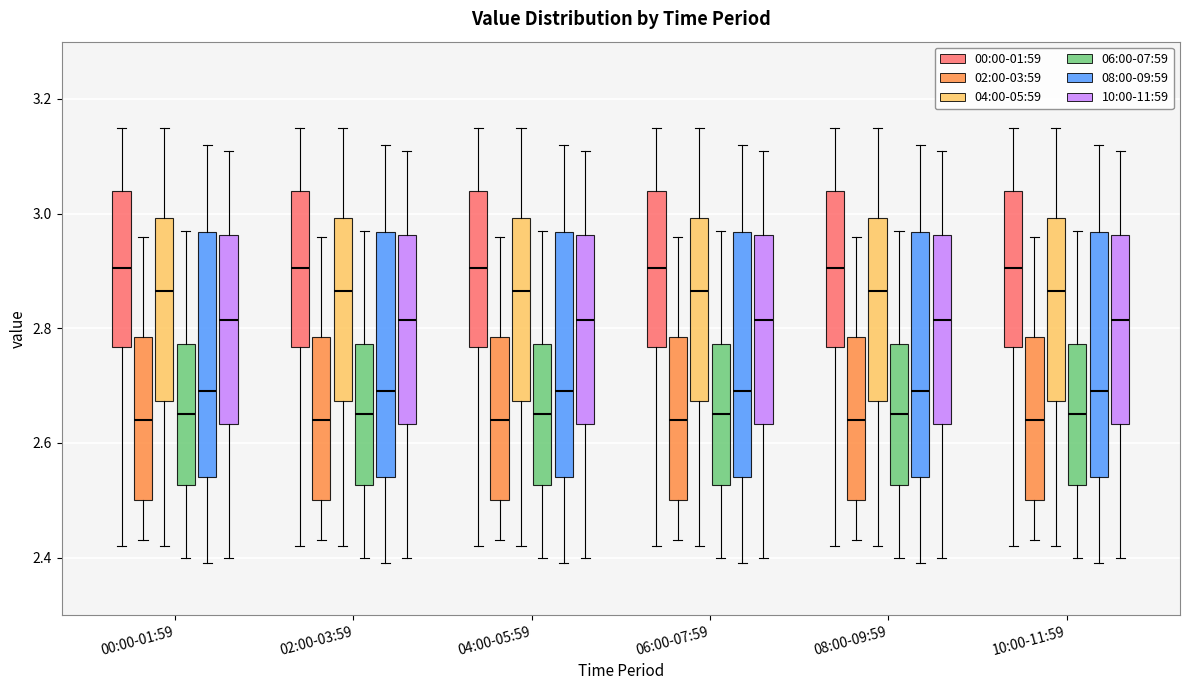

Reading left to right, transcribe this box plot: for each box, give where its median line is, the range the box spans, and where its two whiskers end, as read against the y-axis. The values are not printed on the chart, so give them approximately, as read against the axis.

00:00-01:59 (00:00-01:59): median 2.90, box 2.76 to 3.04, whiskers 2.42 to 3.16
00:00-01:59 (02:00-03:59): median 2.64, box 2.50 to 2.78, whiskers 2.44 to 2.96
00:00-01:59 (04:00-05:59): median 2.86, box 2.68 to 3.00, whiskers 2.42 to 3.16
00:00-01:59 (06:00-07:59): median 2.66, box 2.52 to 2.78, whiskers 2.40 to 2.98
00:00-01:59 (08:00-09:59): median 2.70, box 2.54 to 2.96, whiskers 2.40 to 3.12
00:00-01:59 (10:00-11:59): median 2.82, box 2.64 to 2.96, whiskers 2.40 to 3.12
02:00-03:59 (00:00-01:59): median 2.90, box 2.76 to 3.04, whiskers 2.42 to 3.16
02:00-03:59 (02:00-03:59): median 2.64, box 2.50 to 2.78, whiskers 2.44 to 2.96
02:00-03:59 (04:00-05:59): median 2.86, box 2.68 to 3.00, whiskers 2.42 to 3.16
02:00-03:59 (06:00-07:59): median 2.66, box 2.52 to 2.78, whiskers 2.40 to 2.98
02:00-03:59 (08:00-09:59): median 2.70, box 2.54 to 2.96, whiskers 2.40 to 3.12
02:00-03:59 (10:00-11:59): median 2.82, box 2.64 to 2.96, whiskers 2.40 to 3.12
04:00-05:59 (00:00-01:59): median 2.90, box 2.76 to 3.04, whiskers 2.42 to 3.16
04:00-05:59 (02:00-03:59): median 2.64, box 2.50 to 2.78, whiskers 2.44 to 2.96
04:00-05:59 (04:00-05:59): median 2.86, box 2.68 to 3.00, whiskers 2.42 to 3.16
04:00-05:59 (06:00-07:59): median 2.66, box 2.52 to 2.78, whiskers 2.40 to 2.98
04:00-05:59 (08:00-09:59): median 2.70, box 2.54 to 2.96, whiskers 2.40 to 3.12
04:00-05:59 (10:00-11:59): median 2.82, box 2.64 to 2.96, whiskers 2.40 to 3.12
06:00-07:59 (00:00-01:59): median 2.90, box 2.76 to 3.04, whiskers 2.42 to 3.16
06:00-07:59 (02:00-03:59): median 2.64, box 2.50 to 2.78, whiskers 2.44 to 2.96
06:00-07:59 (04:00-05:59): median 2.86, box 2.68 to 3.00, whiskers 2.42 to 3.16
06:00-07:59 (06:00-07:59): median 2.66, box 2.52 to 2.78, whiskers 2.40 to 2.98
06:00-07:59 (08:00-09:59): median 2.70, box 2.54 to 2.96, whiskers 2.40 to 3.12
06:00-07:59 (10:00-11:59): median 2.82, box 2.64 to 2.96, whiskers 2.40 to 3.12
08:00-09:59 (00:00-01:59): median 2.90, box 2.76 to 3.04, whiskers 2.42 to 3.16
08:00-09:59 (02:00-03:59): median 2.64, box 2.50 to 2.78, whiskers 2.44 to 2.96
08:00-09:59 (04:00-05:59): median 2.86, box 2.68 to 3.00, whiskers 2.42 to 3.16
08:00-09:59 (06:00-07:59): median 2.66, box 2.52 to 2.78, whiskers 2.40 to 2.98
08:00-09:59 (08:00-09:59): median 2.70, box 2.54 to 2.96, whiskers 2.40 to 3.12
08:00-09:59 (10:00-11:59): median 2.82, box 2.64 to 2.96, whiskers 2.40 to 3.12
10:00-11:59 (00:00-01:59): median 2.90, box 2.76 to 3.04, whiskers 2.42 to 3.16
10:00-11:59 (02:00-03:59): median 2.64, box 2.50 to 2.78, whiskers 2.44 to 2.96
10:00-11:59 (04:00-05:59): median 2.86, box 2.68 to 3.00, whiskers 2.42 to 3.16
10:00-11:59 (06:00-07:59): median 2.66, box 2.52 to 2.78, whiskers 2.40 to 2.98
10:00-11:59 (08:00-09:59): median 2.70, box 2.54 to 2.96, whiskers 2.40 to 3.12
10:00-11:59 (10:00-11:59): median 2.82, box 2.64 to 2.96, whiskers 2.40 to 3.12